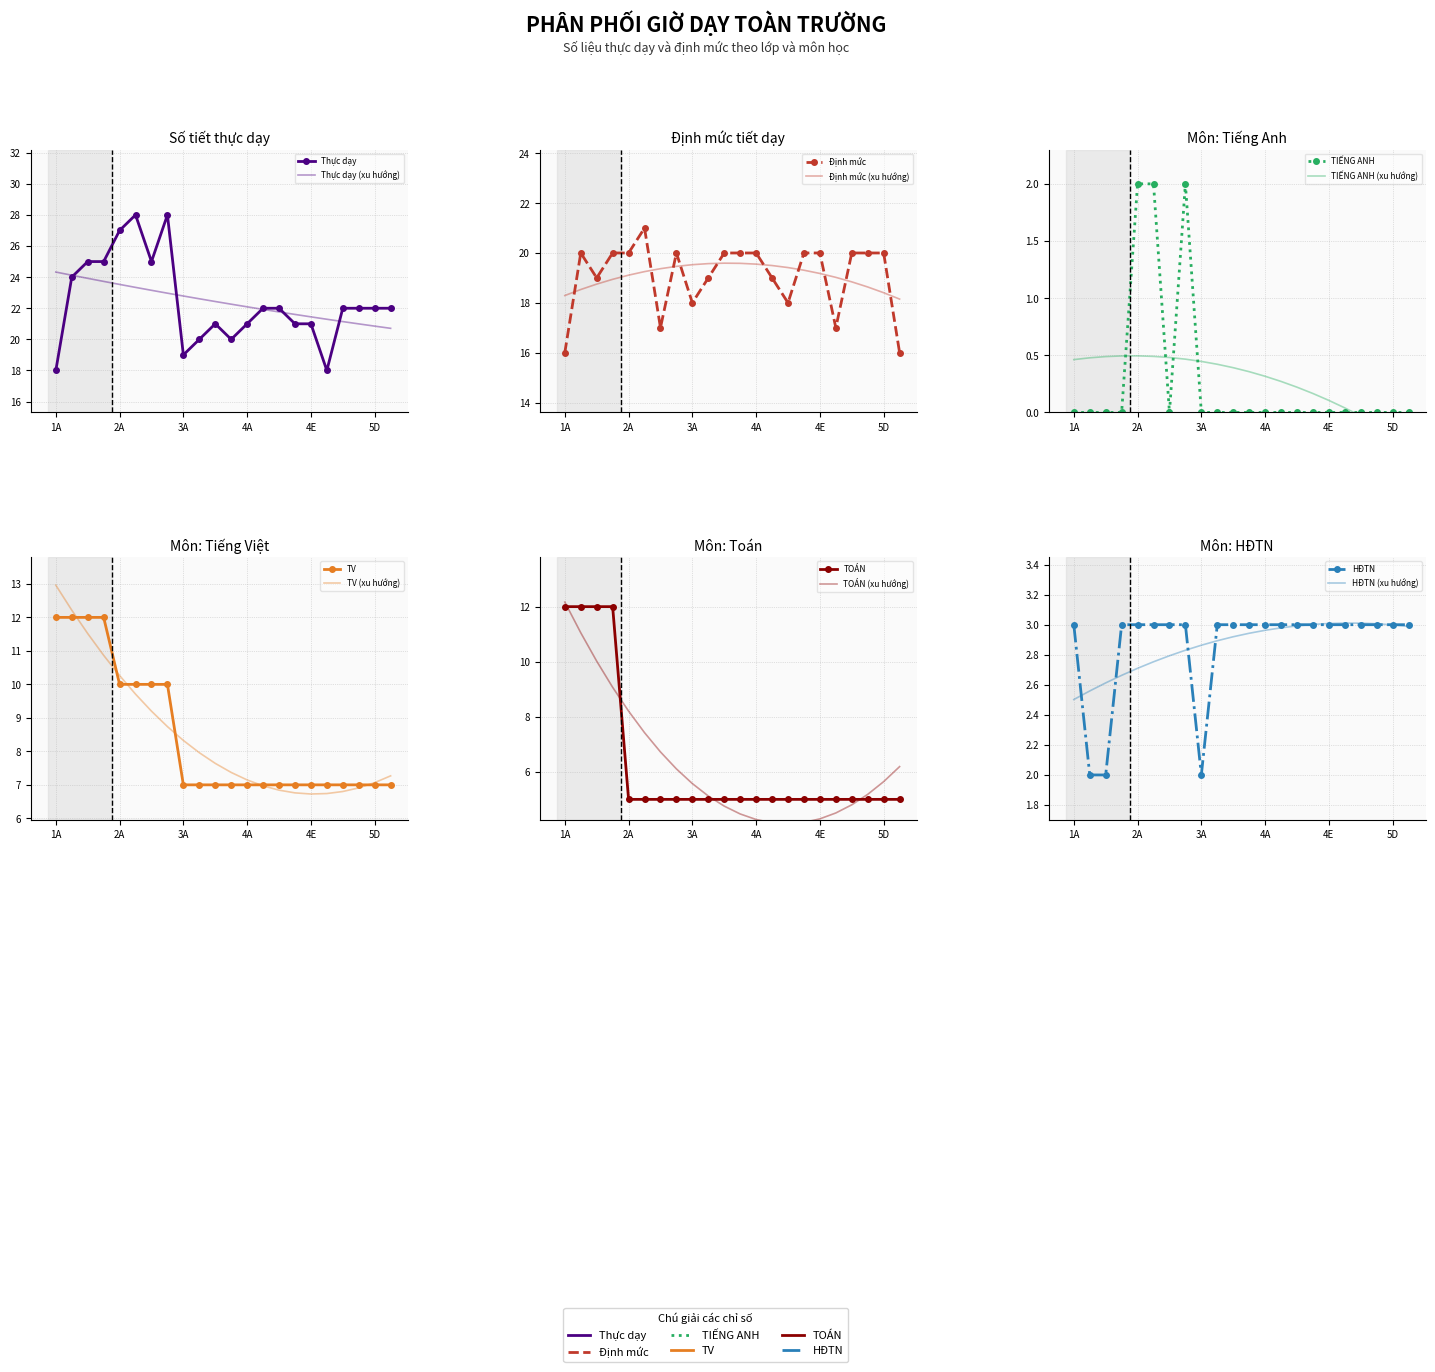

What is the value of the TV point at the 17th from the left?

7